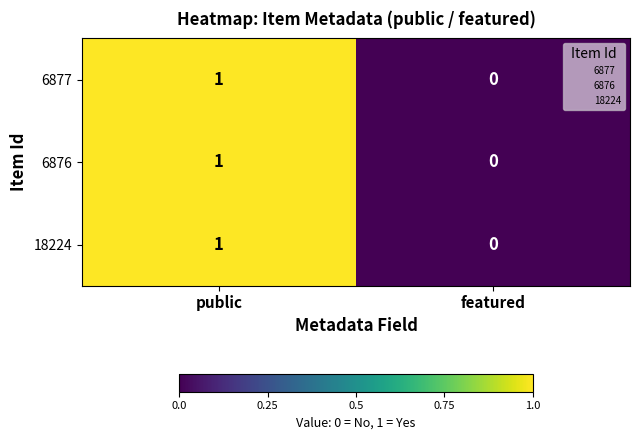

At which category is the sum across all series the highest?

public